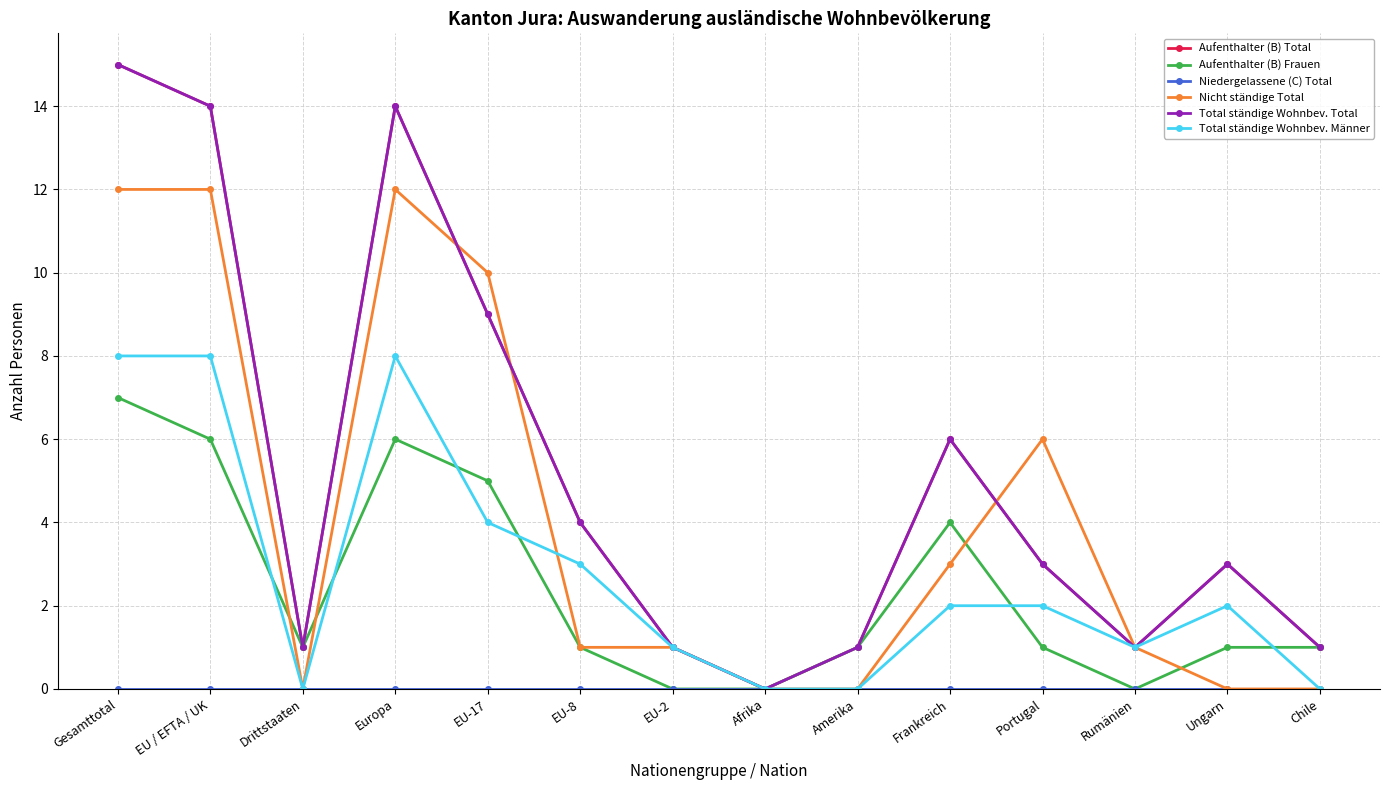

How many lines are shown in the chart?

6